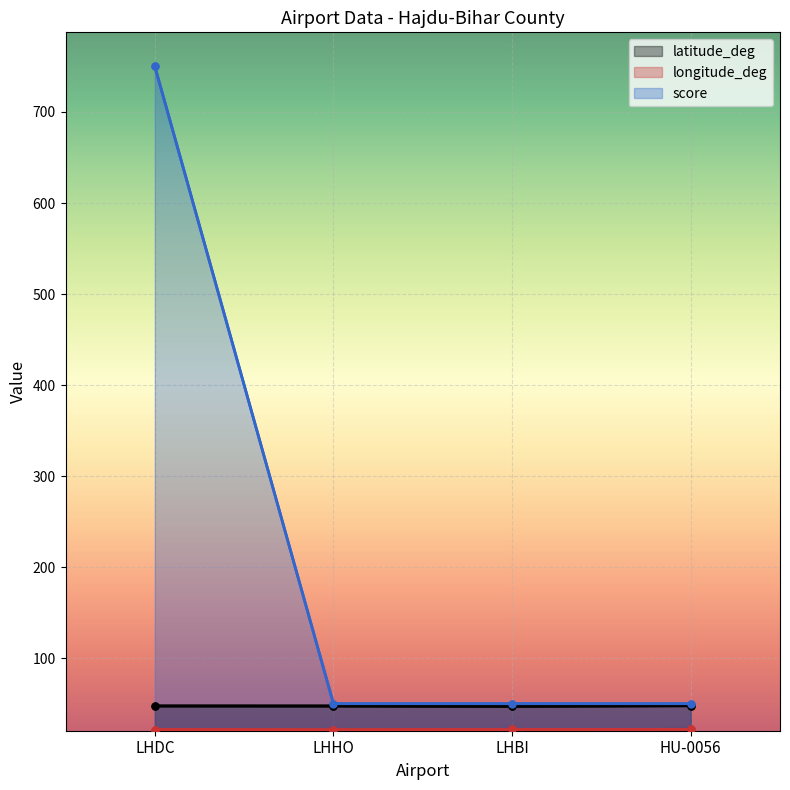

Is the value of latitude_deg at LHHO greater than the value of score at LHHO?

No